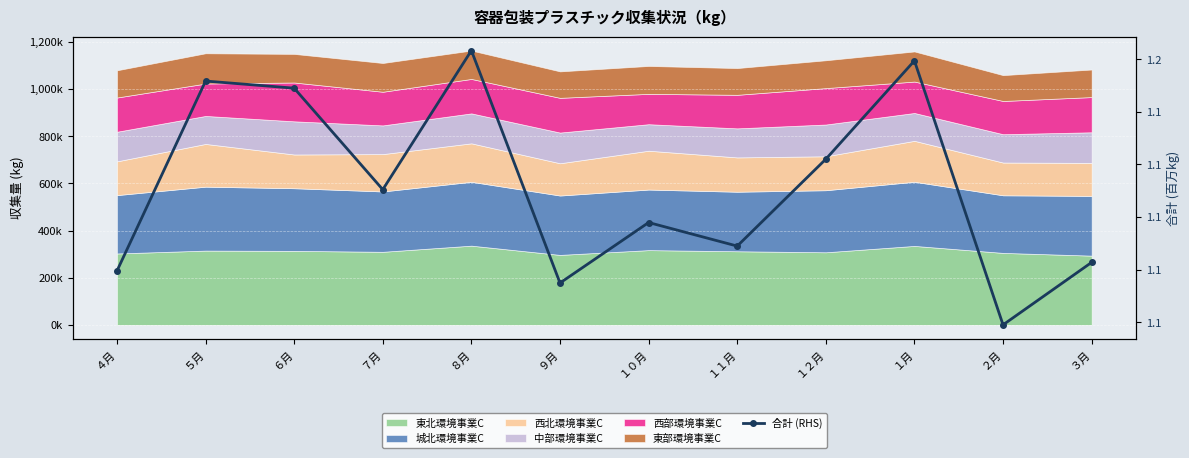

Which category has the lowest value across all series?

２月